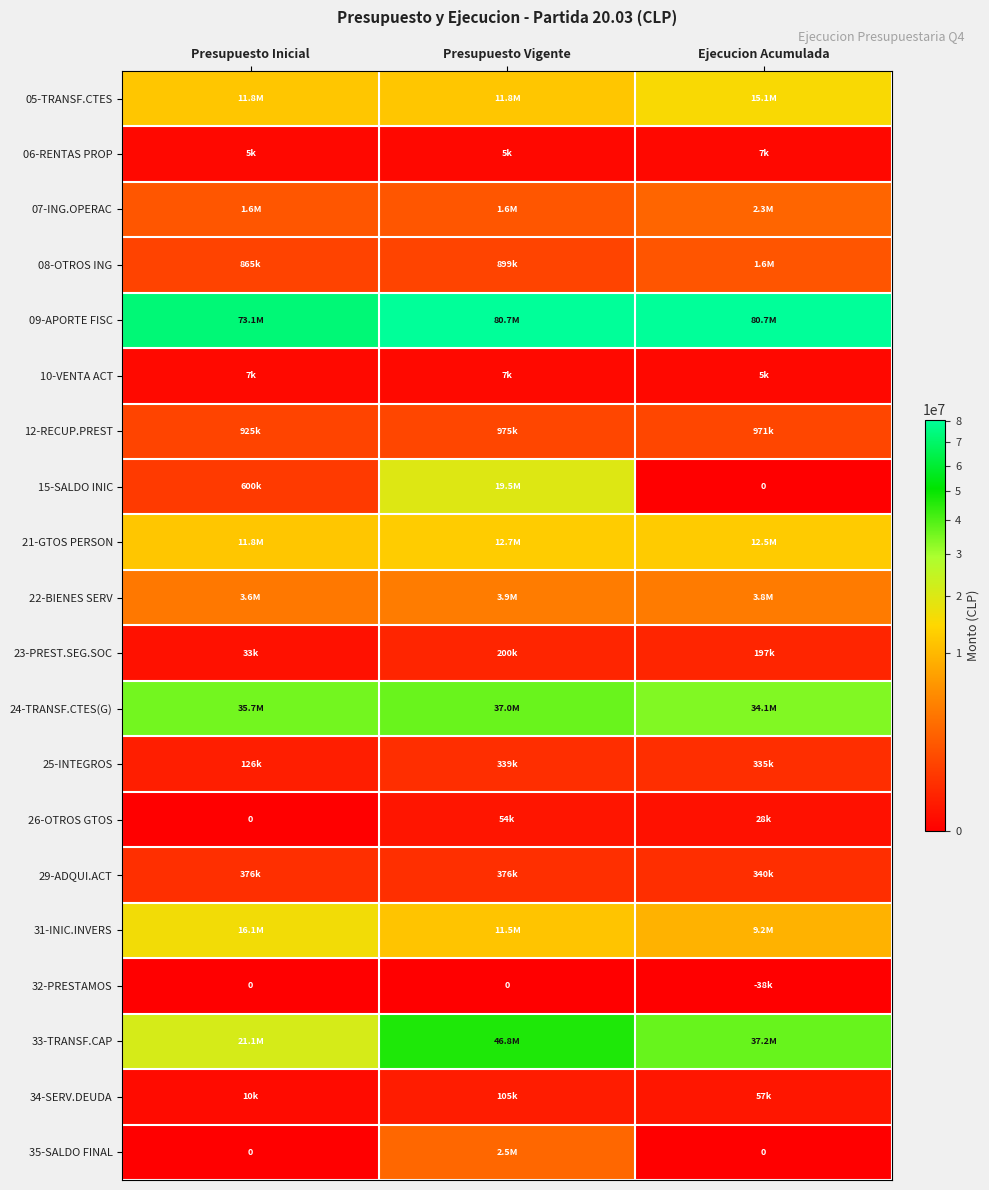

Which series has the widest spread of values?

33-TRANSF.CAP